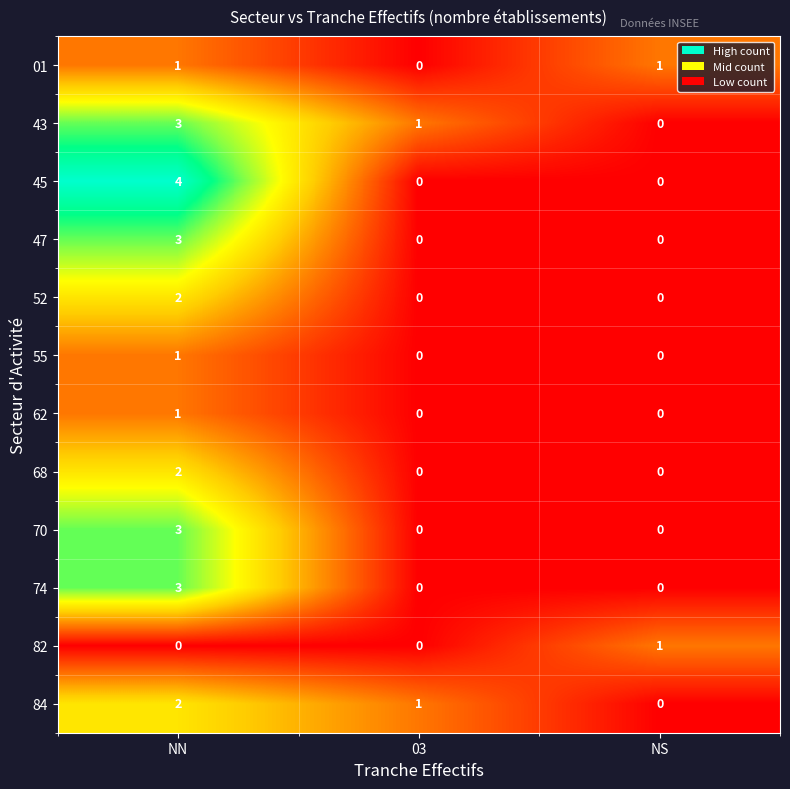

Which series has the largest range (max minus min)?

45